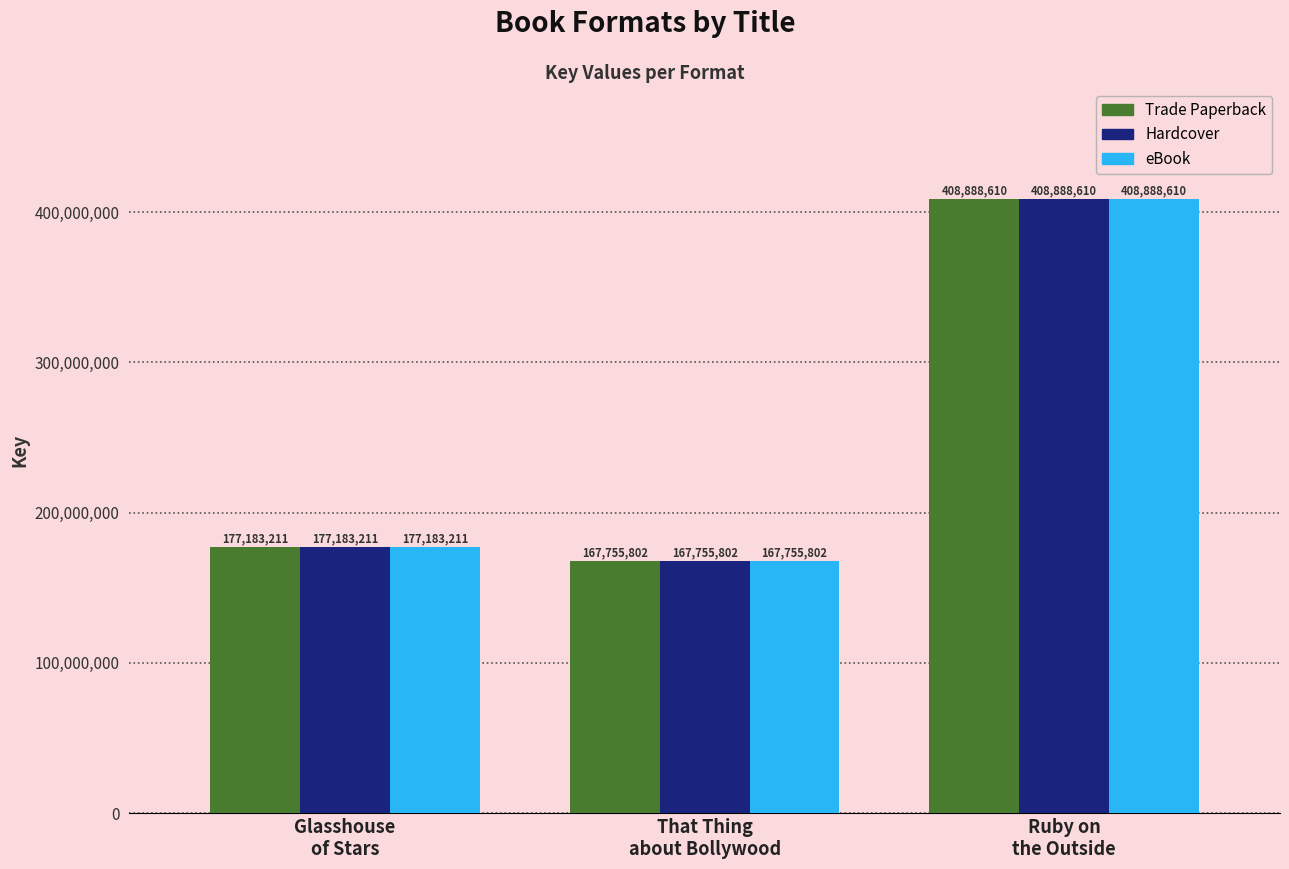

What is the difference between the second highest and minimum values in the Hardcover series?

9427409